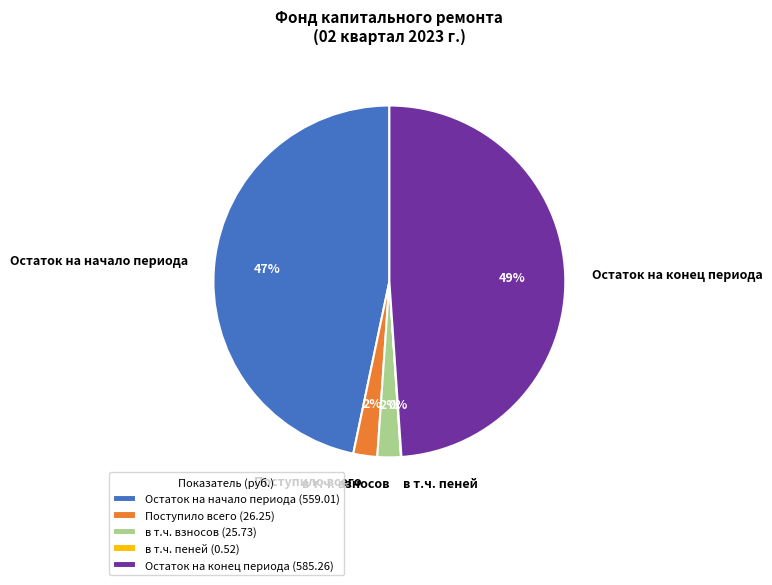

Is it true that Остаток на начало периода is 47% of the pie?

True